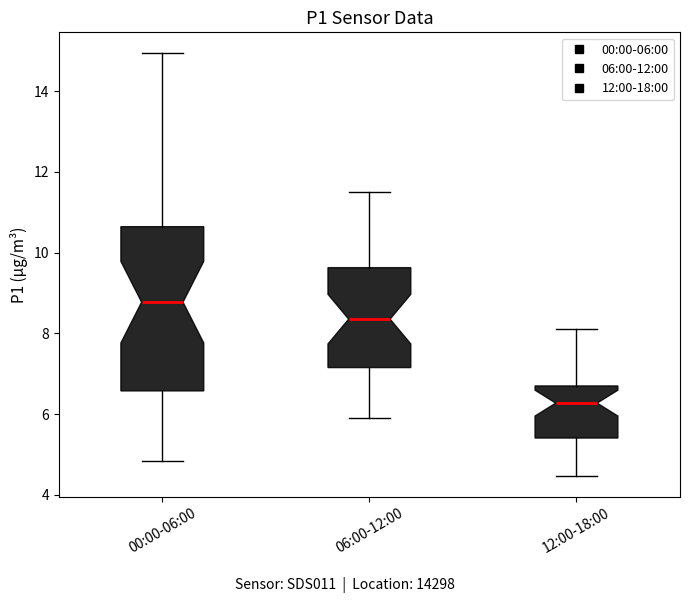

Reading left to right, read every box against the y-axis: the position of its median line, the range the box covers, and the ends of its whiskers. The values are not printed on the chart, so give them approximately, as read against the axis.

00:00-06:00: median 8.8, box 6.6 to 10.6, whiskers 4.8 to 15.0
06:00-12:00: median 8.4, box 7.2 to 9.6, whiskers 6.0 to 11.6
12:00-18:00: median 6.2, box 5.4 to 6.6, whiskers 4.4 to 8.2